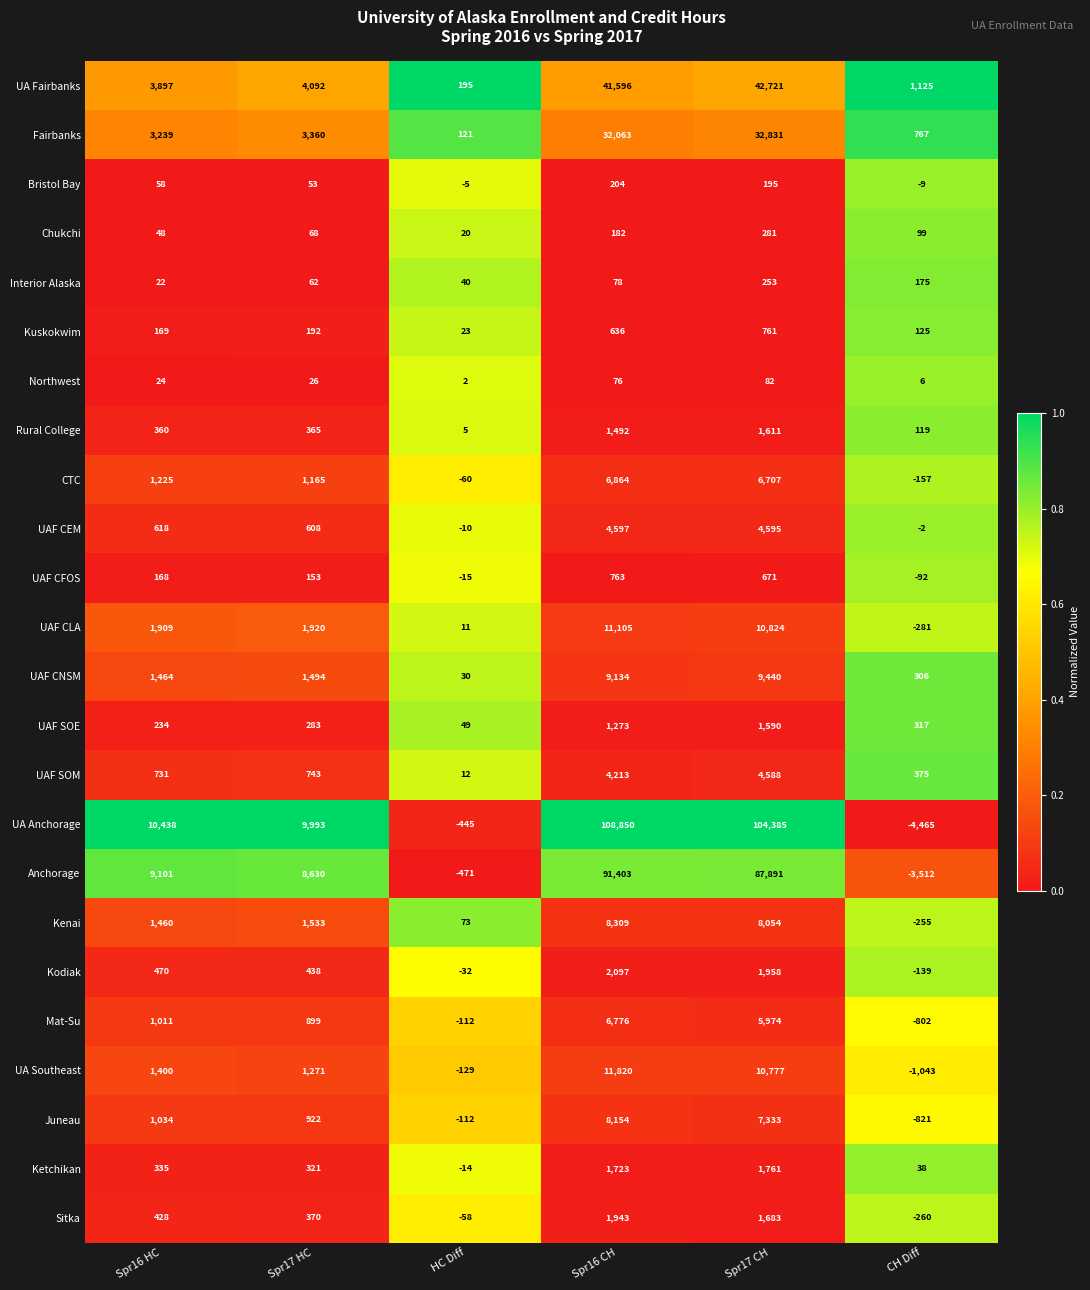

What is the greatest value displayed?

108850